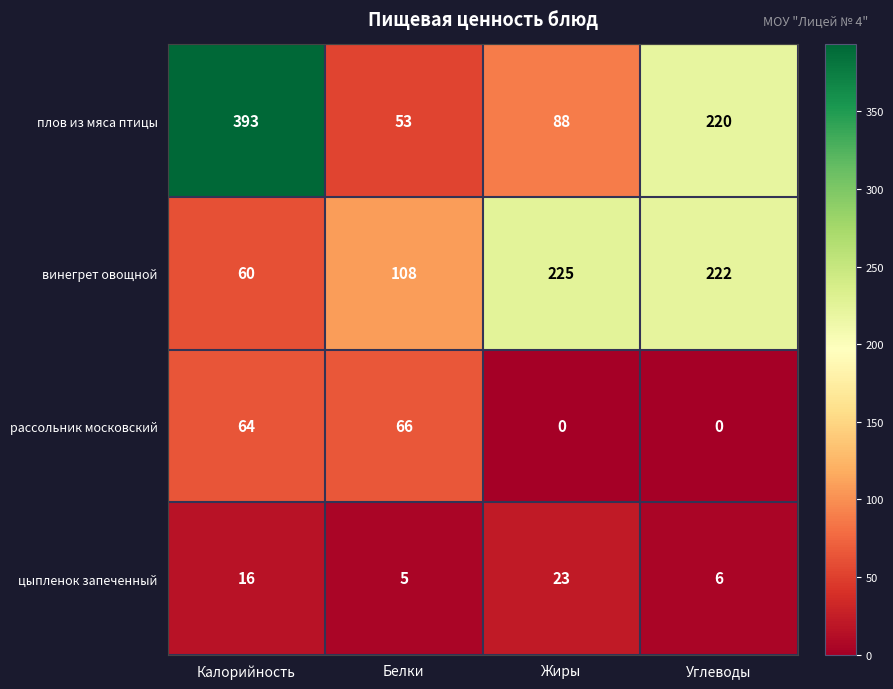

At which label is винегрет овощной closest to 142?

Белки